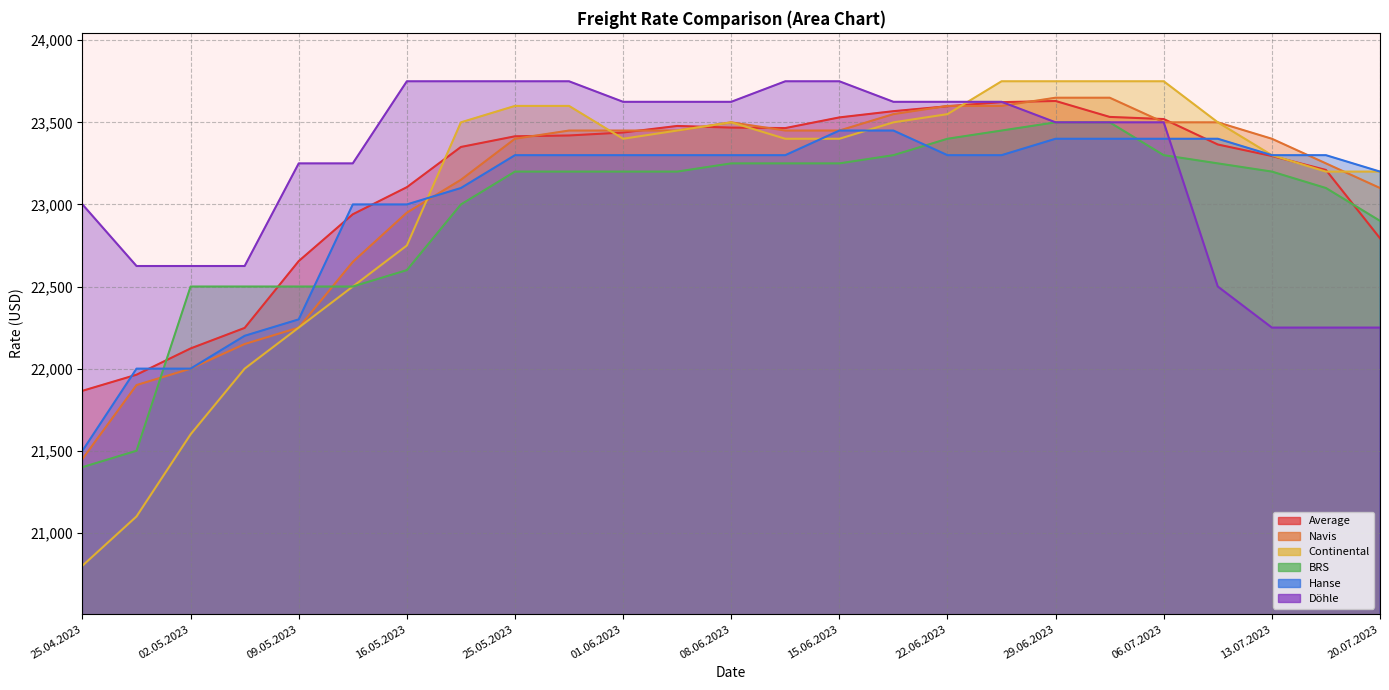

What is the difference between the highest and lowest values at 16.05.2023?

1150